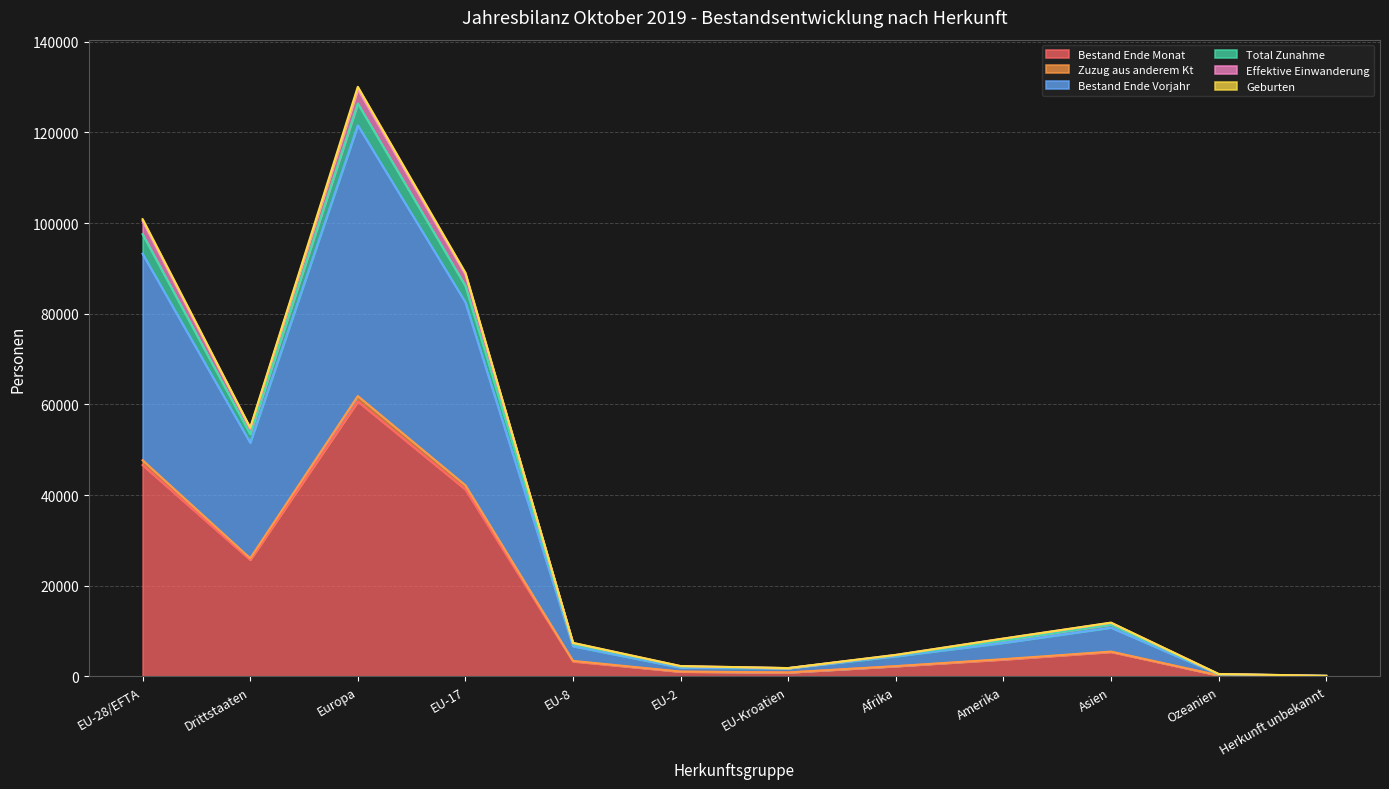

At which label does Bestand Ende Monat reach its peak?

Europa